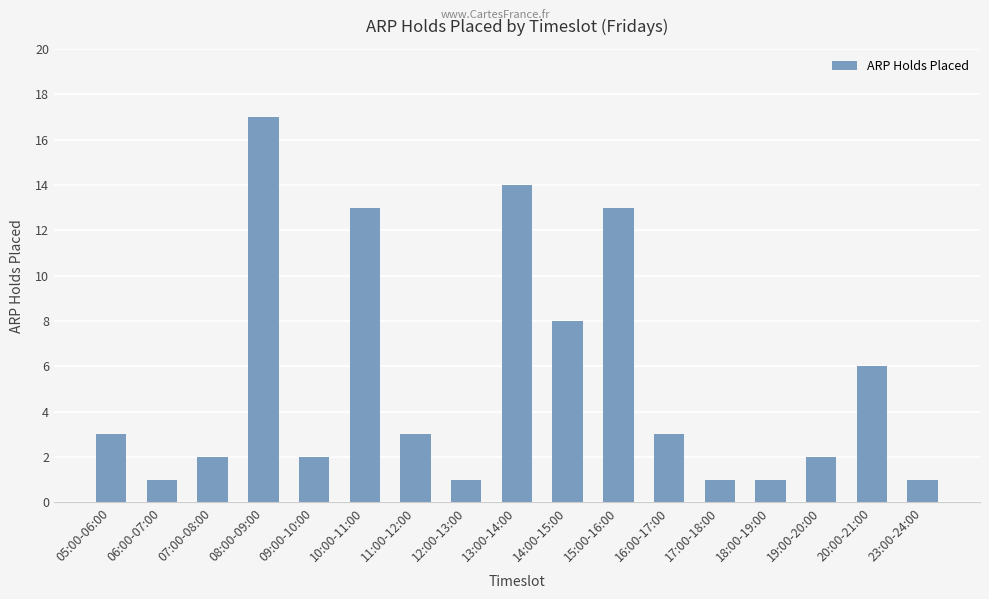

What is the label of the 2nd bar from the right?

20:00-21:00